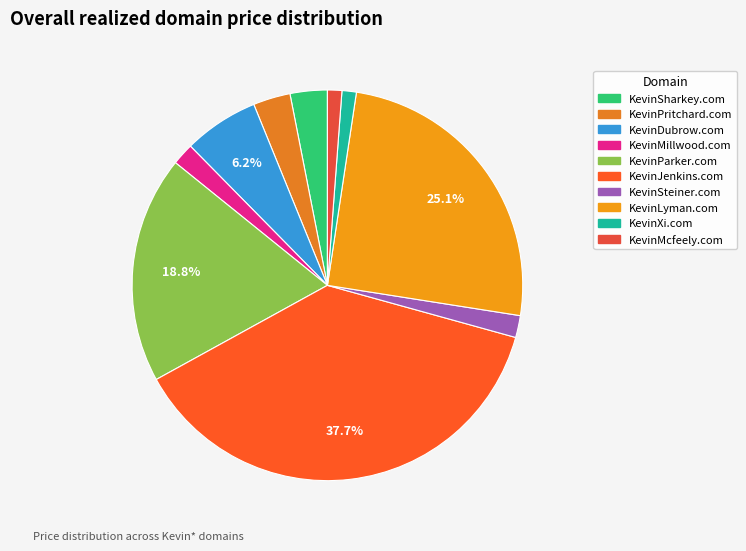

To the nearest percent, what portion does KevinDubrow.com represent?

6%